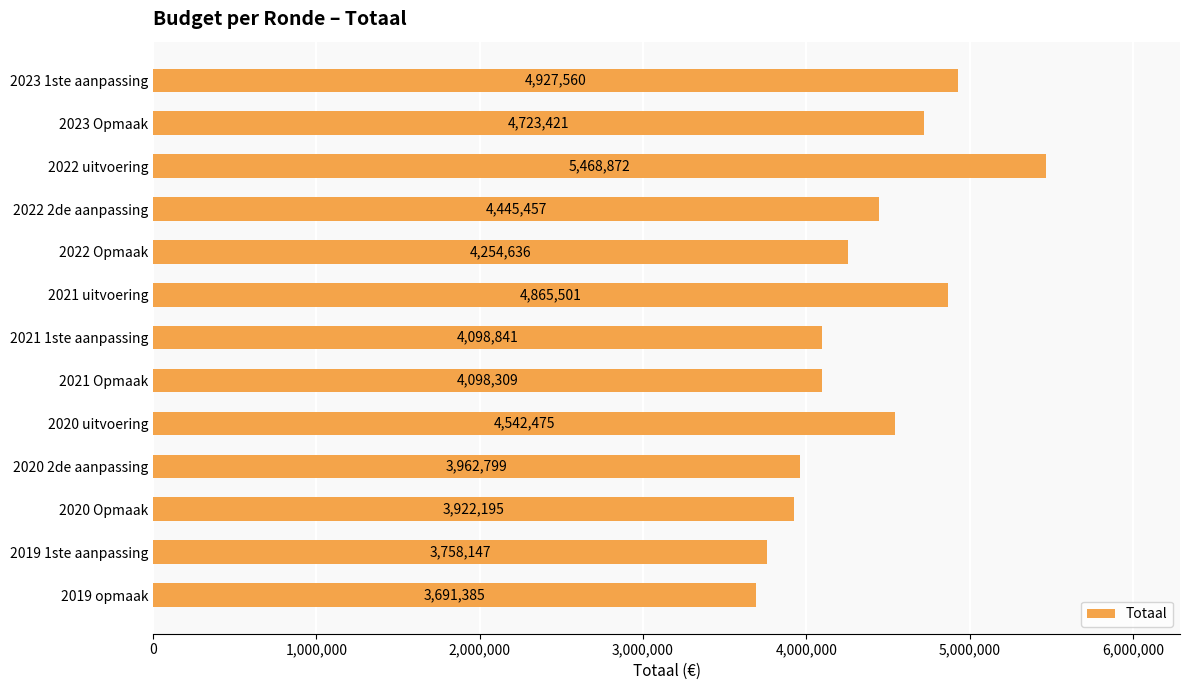

Reading top to bottom, what are all the values shown in this chart?

4927560	4723421	5468872	4445457	4254636	4865501	4098841	4098309	4542475	3962799	3922195	3758147	3691385